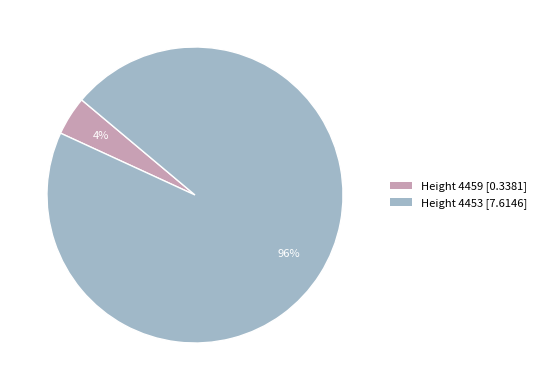

Is there any slice that represents more than half of the pie?

Yes